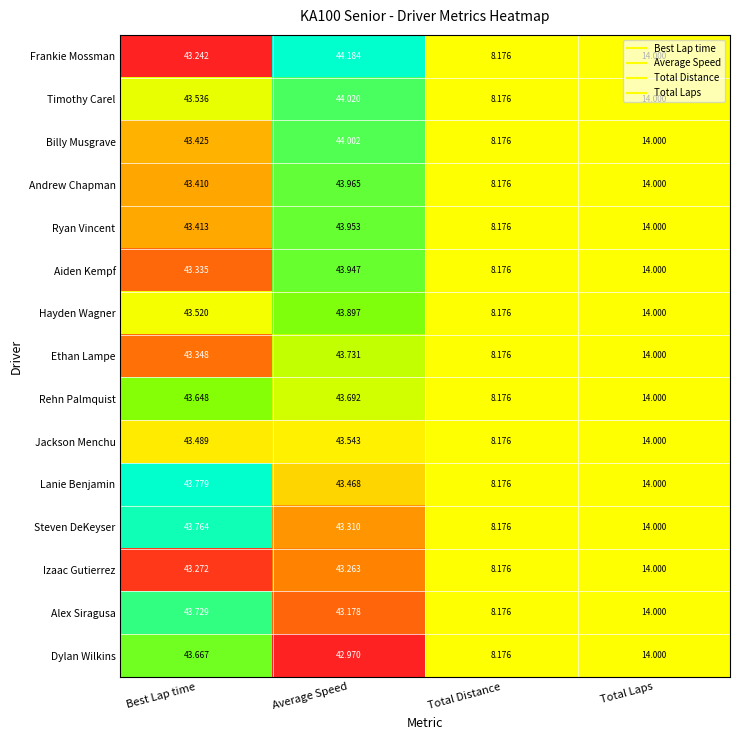

Rank the series at Average Speed from highest to lowest value.

Frankie Mossman, Timothy Carel, Billy Musgrave, Andrew Chapman, Ryan Vincent, Aiden Kempf, Hayden Wagner, Ethan Lampe, Rehn Palmquist, Jackson Menchu, Lanie Benjamin, Steven DeKeyser, Izaac Gutierrez, Alex Siragusa, Dylan Wilkins